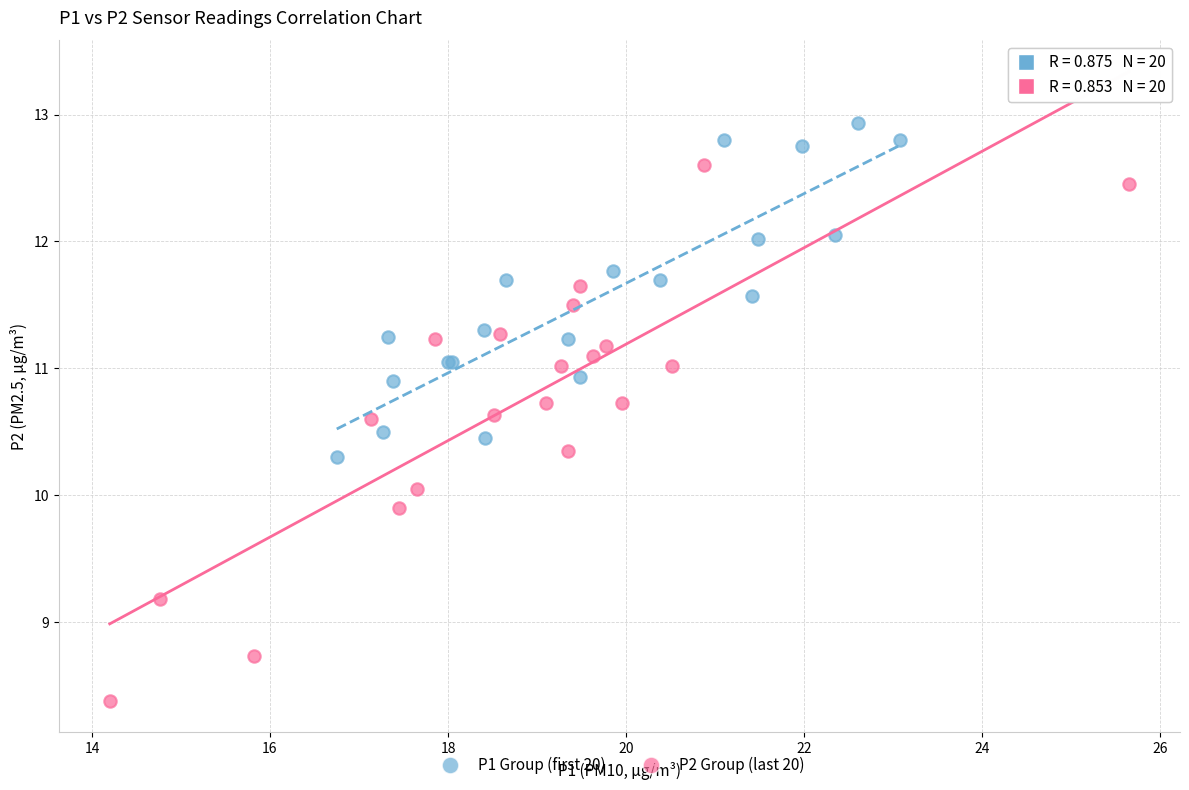

What are all the series names shown in the legend?

P1 Group (first 20), P2 Group (last 20)